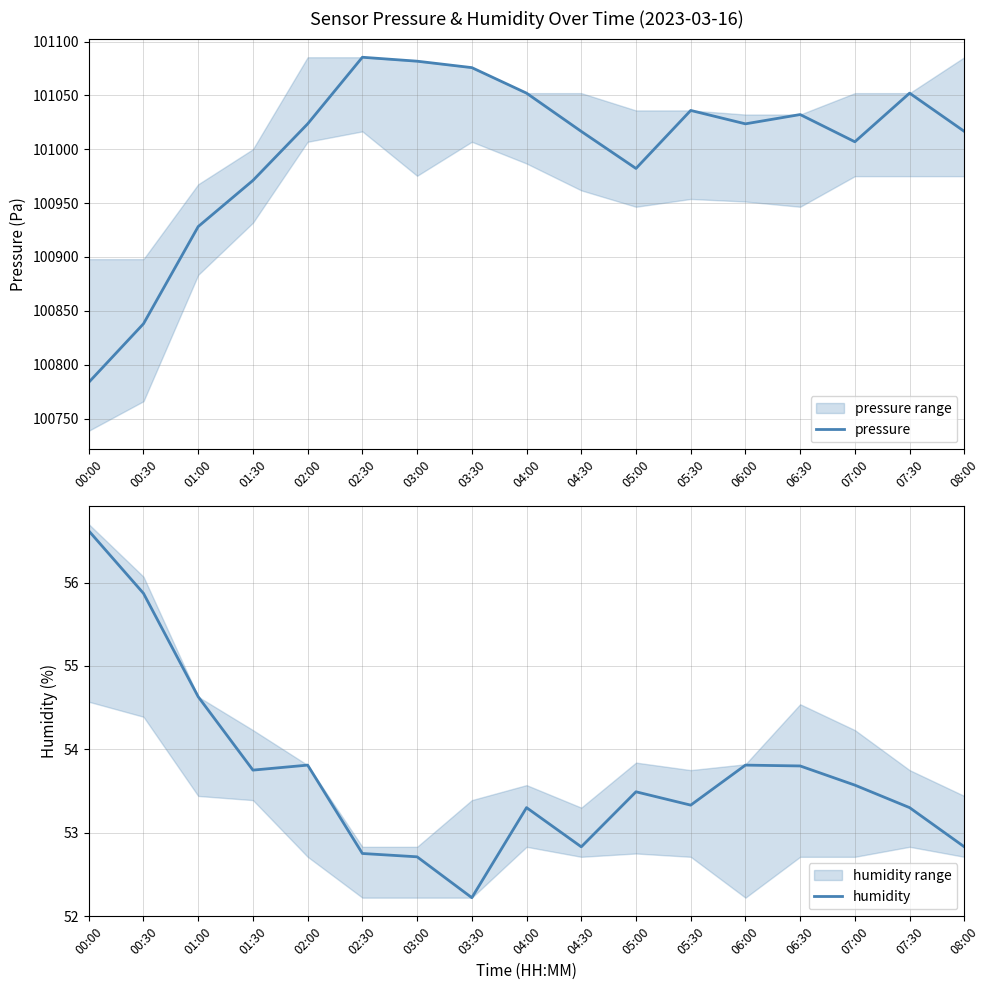

What is the maximum value shown in the chart?

101085.4